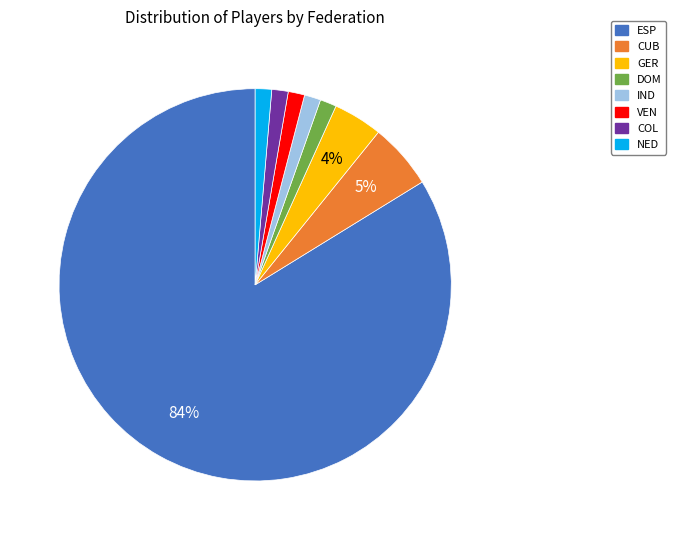

Is there a majority slice in this chart?

Yes